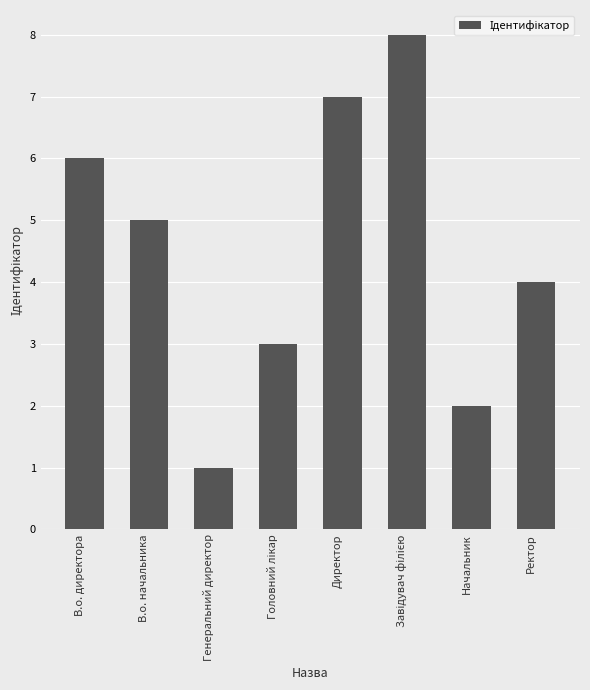

True or false: the data shows 2 at Начальник.

True